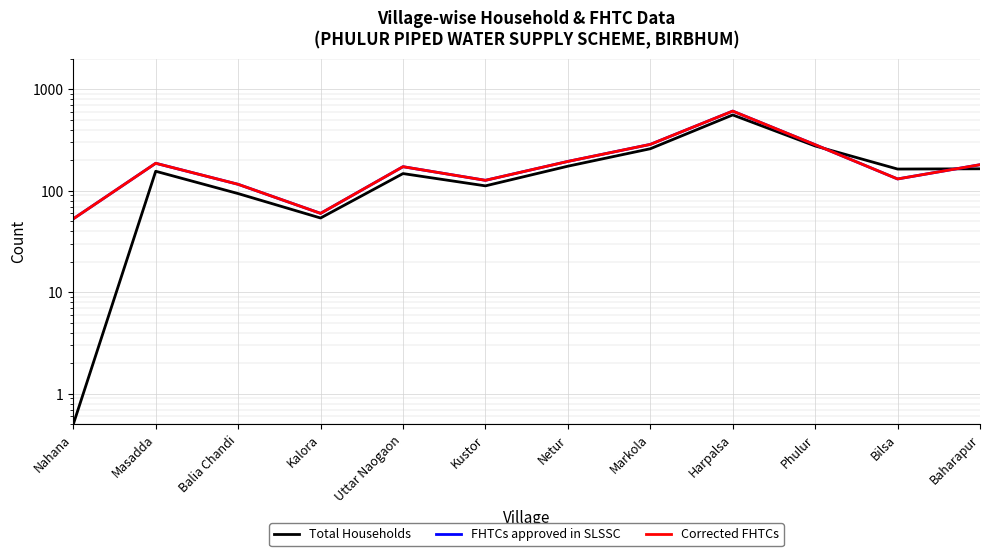

In FHTCs approved in SLSSC, how many points are higher than both neighbors (excluding endpoints)?

3